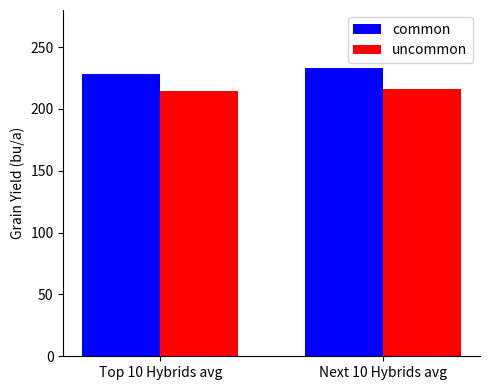

List the series in order of their overall mean, highest first.

common, uncommon